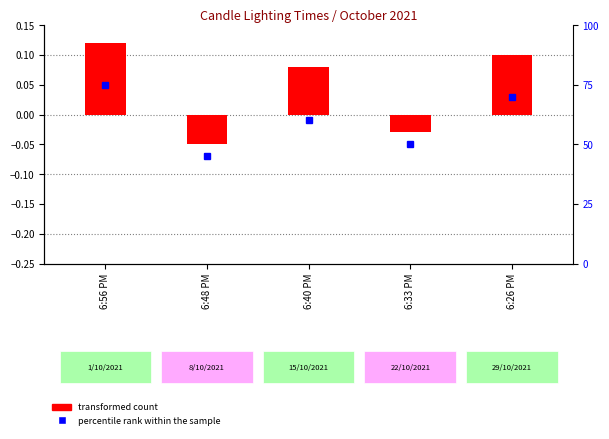

How many data points in transformed count are above 0?

3